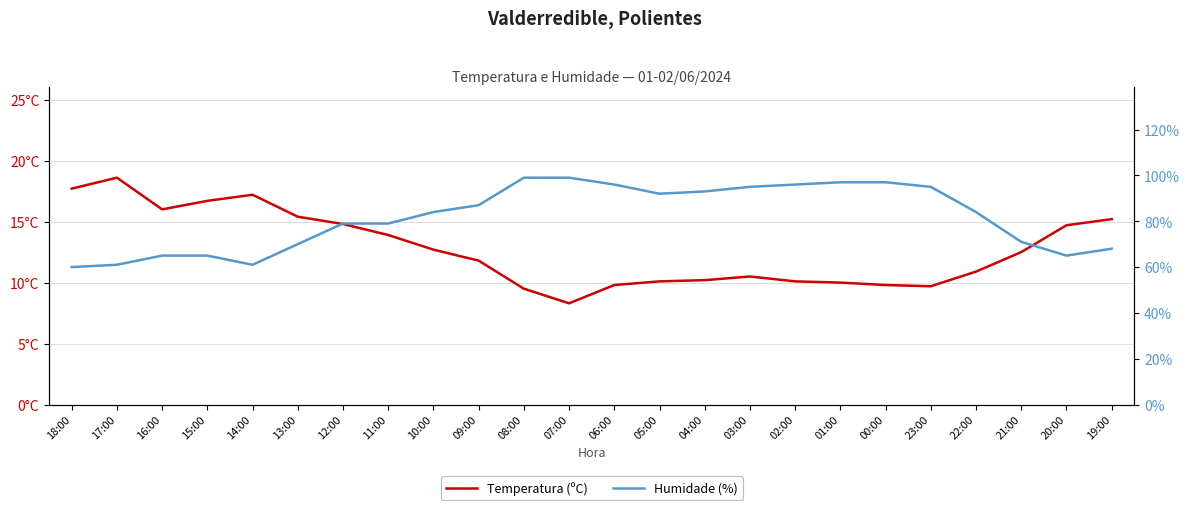

Which has a higher value, 16:00 or 07:00?

16:00